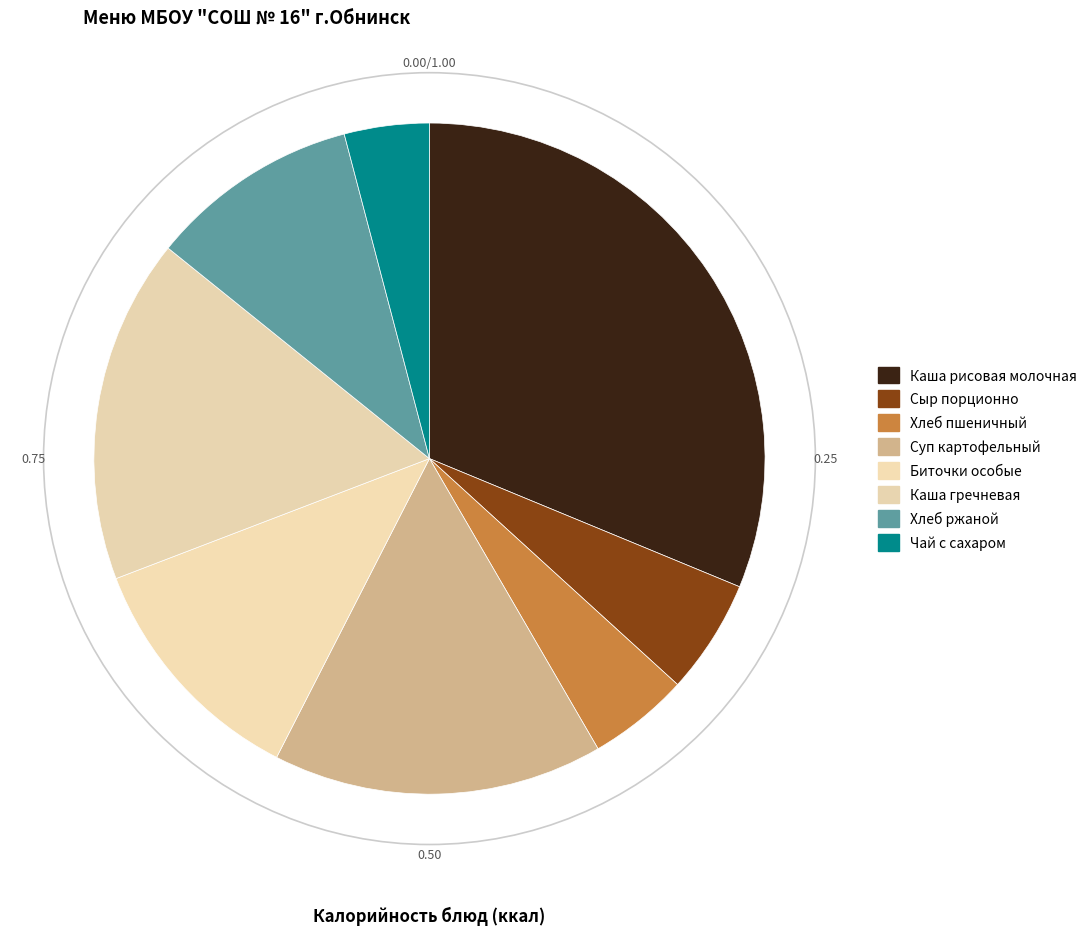

How many slices are in this pie chart?

8